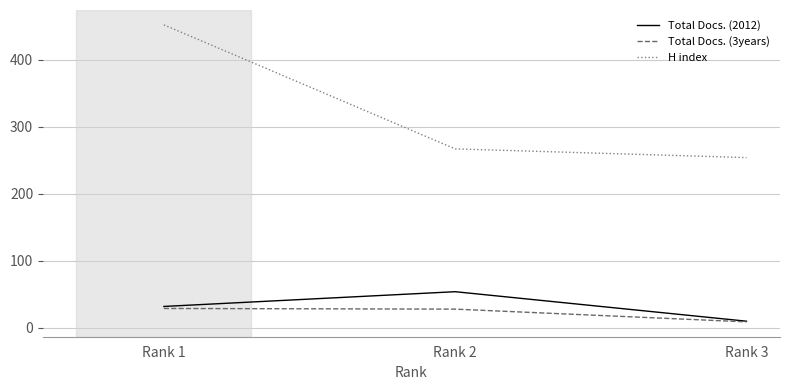

Where does the H index series first go above 267?

Rank 1